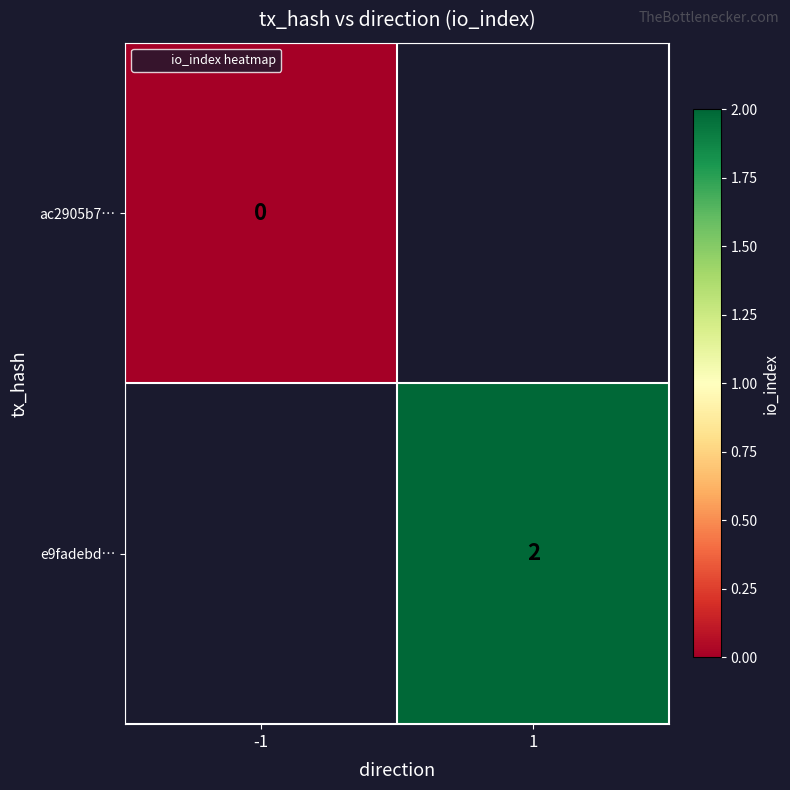

The ac2905b7… series shows 0.0 at -1. True or false?

True